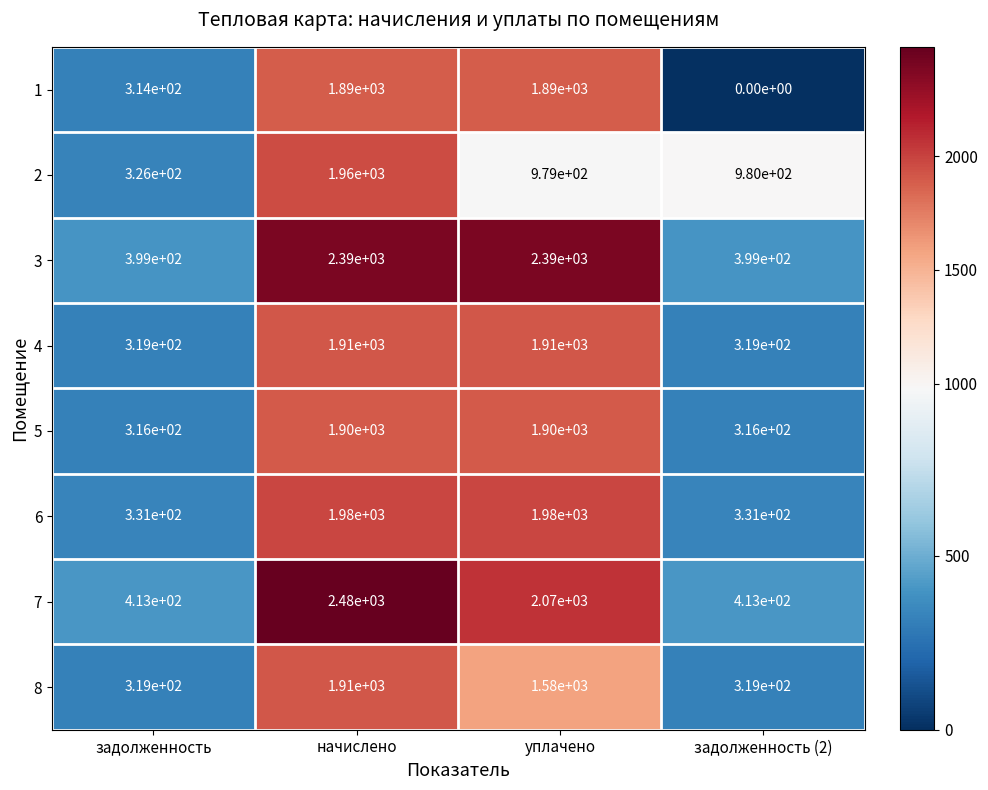

Count the number of categories in the chart.

4